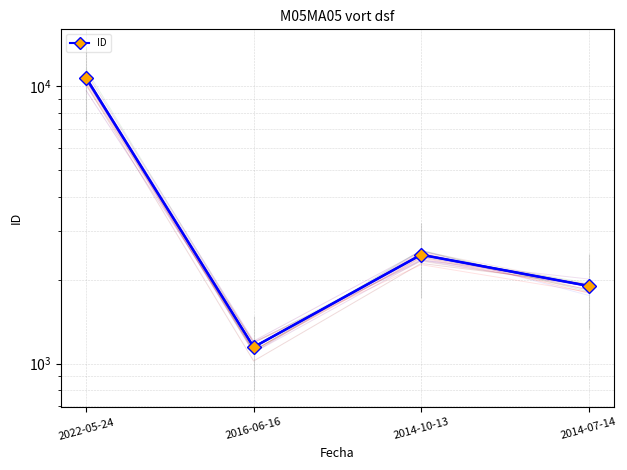

What is the label of the 2nd point from the left?

2014-10-13